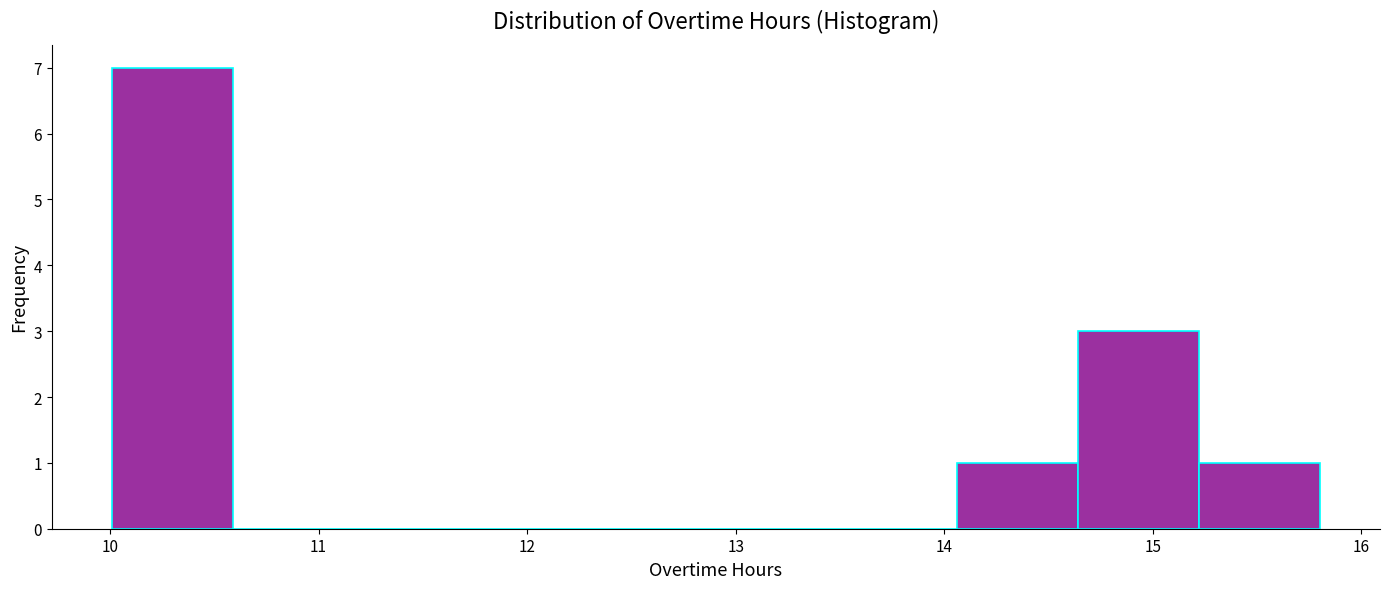

Which range on the x-axis has the tallest bar?

10.0 to 10.6